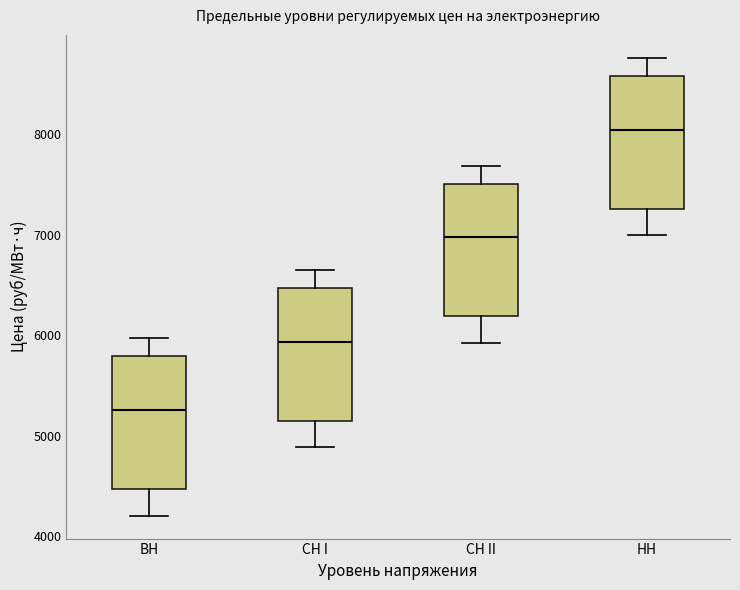

Reading left to right, read every box against the y-axis: the position of its median line, the range the box covers, and the ends of its whiskers. The values are not printed on the chart, so give them approximately, as read against the axis.

ВН: median 5300, box 4500 to 5800, whiskers 4200 to 6000
СН I: median 5900, box 5100 to 6500, whiskers 4900 to 6600
СН II: median 7000, box 6200 to 7500, whiskers 5900 to 7700
НН: median 8000, box 7300 to 8600, whiskers 7000 to 8800